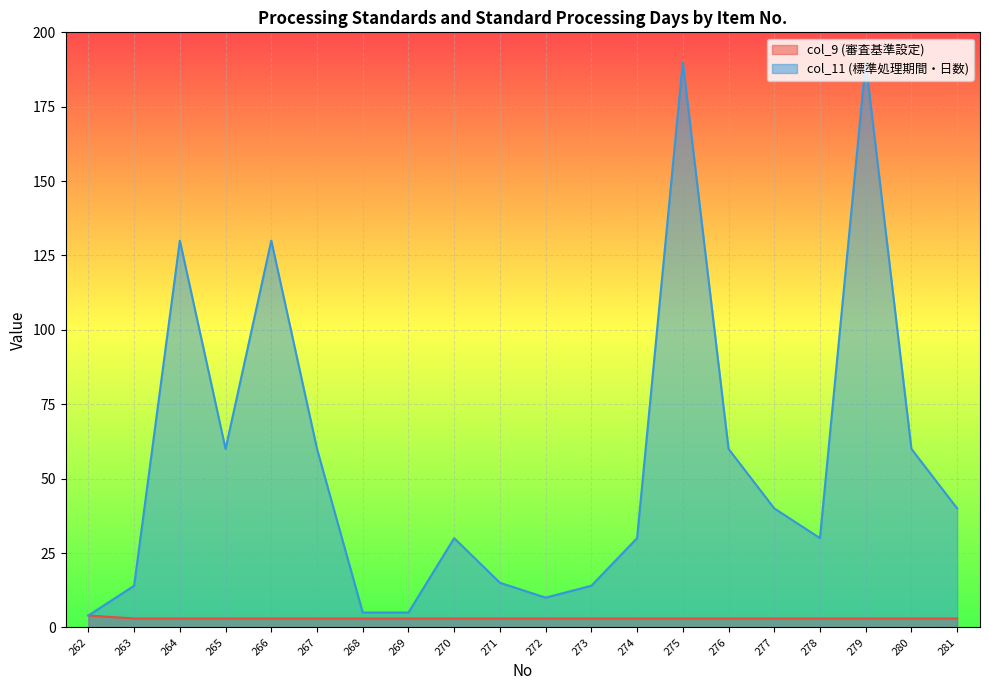

Reading left to right, extract all data points from this chart.

col_9 (審査基準設定): 262=4	263=3	264=3	265=3	266=3	267=3	268=3	269=3	270=3	271=3	272=3	273=3	274=3	275=3	276=3	277=3	278=3	279=3	280=3	281=3
col_11 (標準処理期間・日数): 262=4	263=14	264=130	265=60	266=130	267=60	268=5	269=5	270=30	271=15	272=10	273=14	274=30	275=190	276=60	277=40	278=30	279=190	280=60	281=40